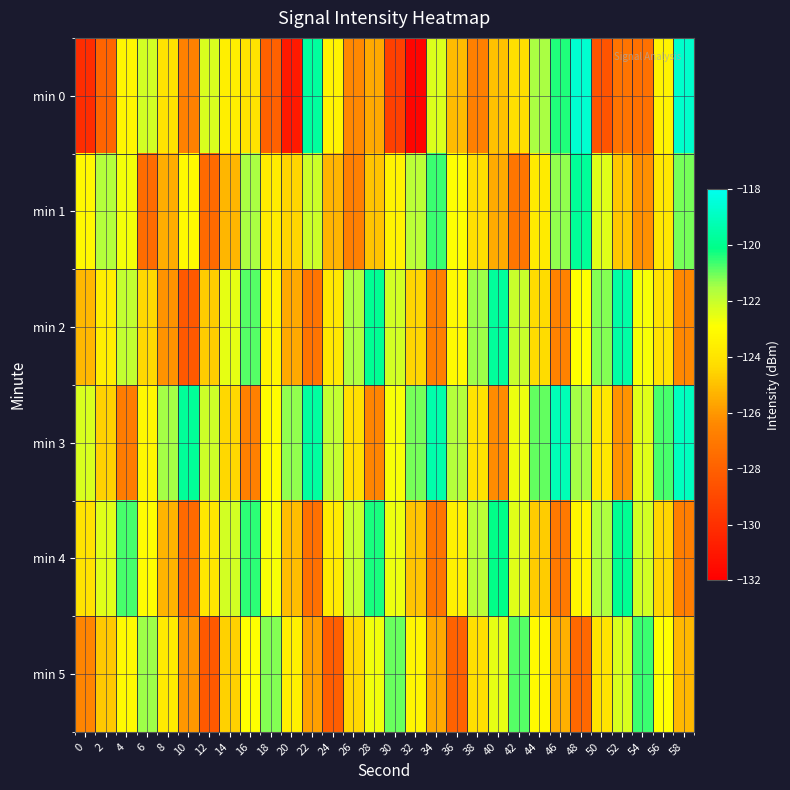

Which label corresponds to the largest value in the chart?

48